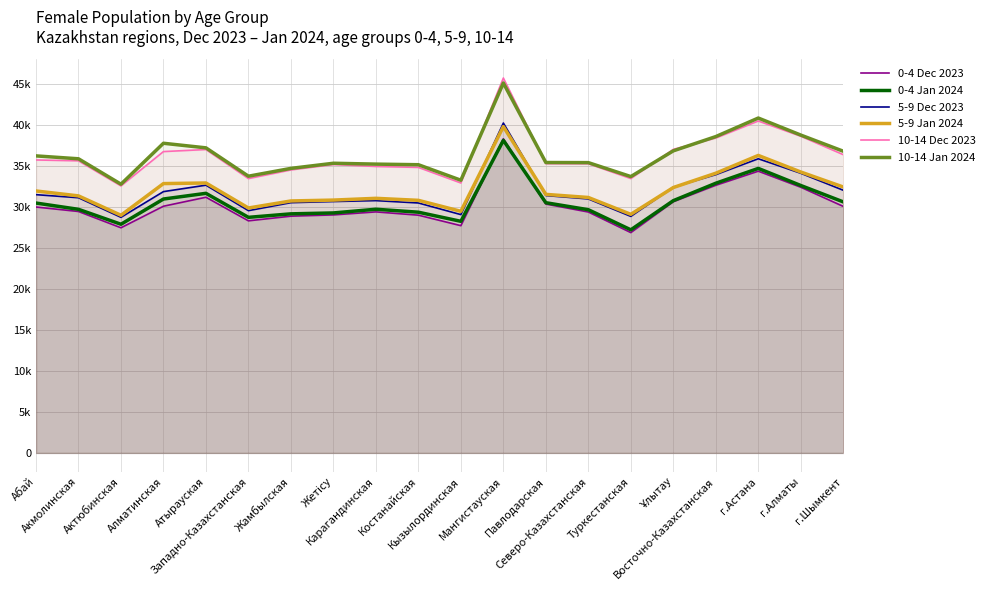

True or false: 5-9 Jan 2024 and 10-14 Jan 2024 cross at least once.

False